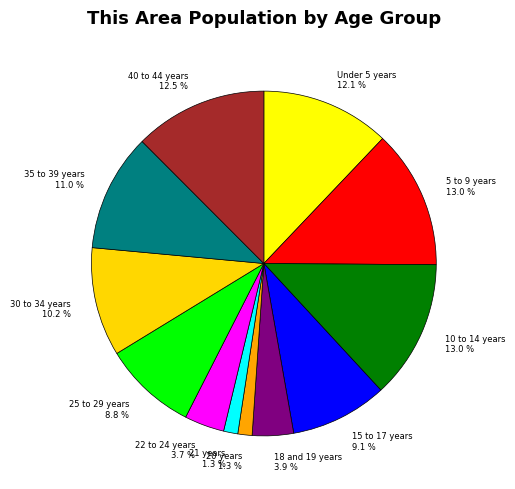

Is there any slice that represents more than half of the pie?

No